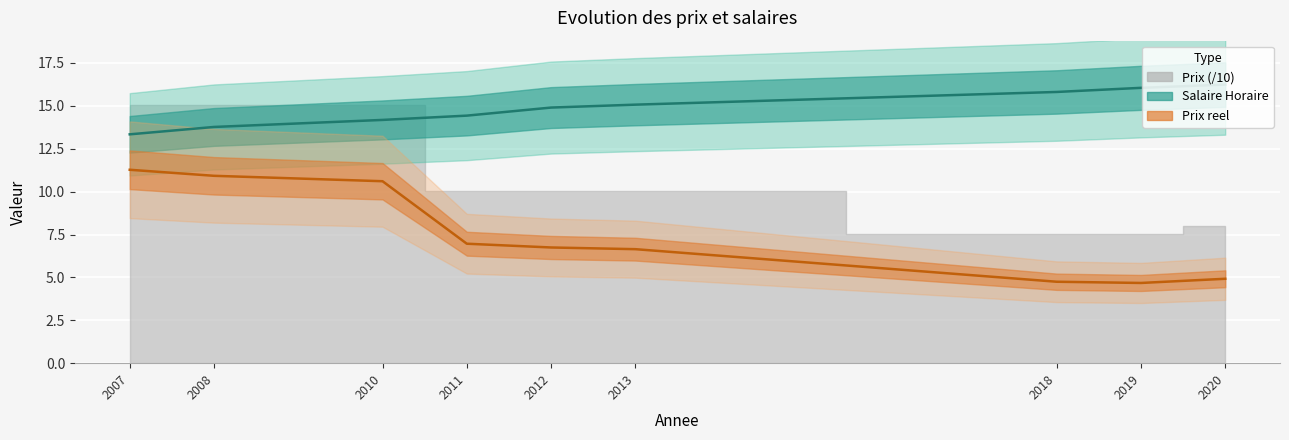

Which series has the widest spread of values?

Prix reel